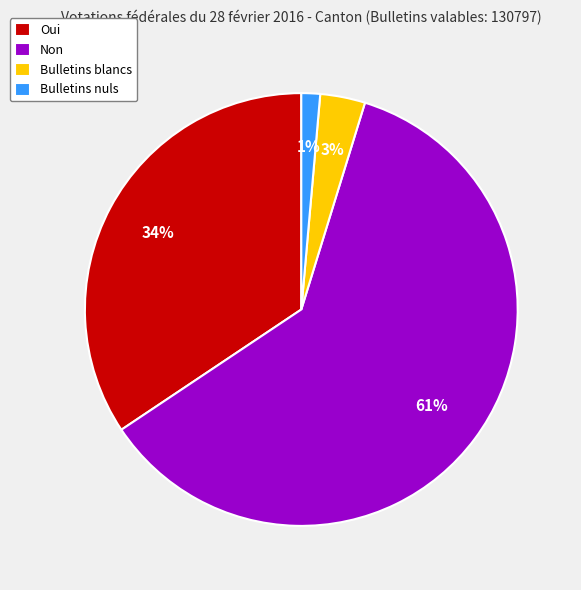

Is the sum of Oui and Bulletins nuls greater than half?

No